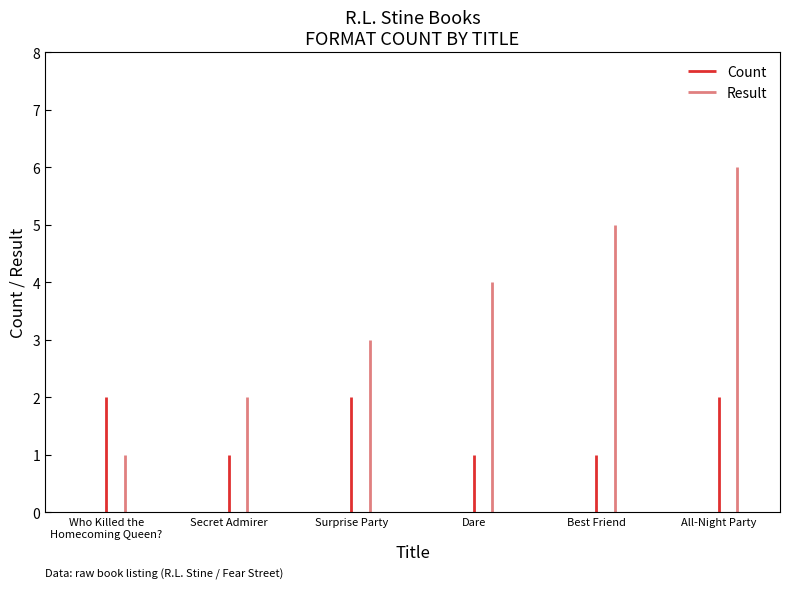

Reading left to right, transcribe all the data shown in this chart.

Count: 2	1	2	1	1	2
Result: 1	2	3	4	5	6